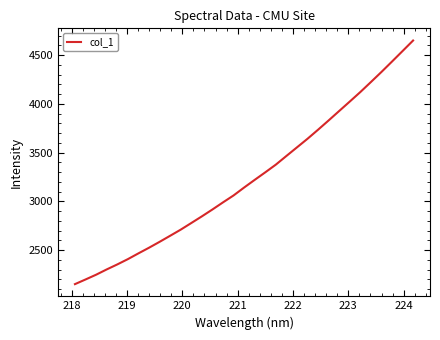

What is the greatest value displayed?

4649.4